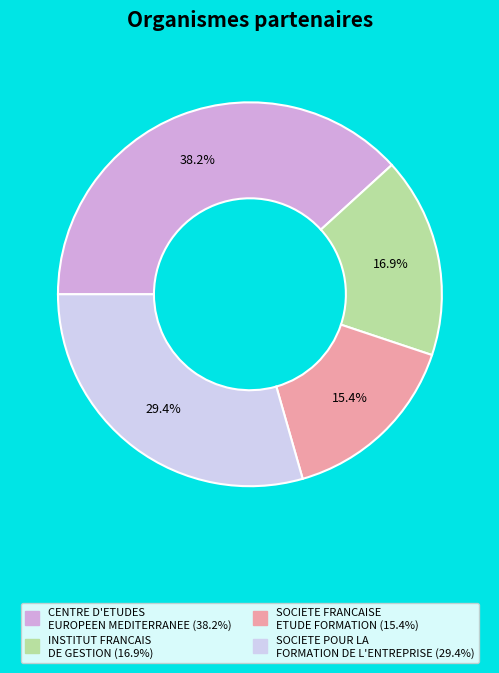

Count the number of slices in the pie.

4